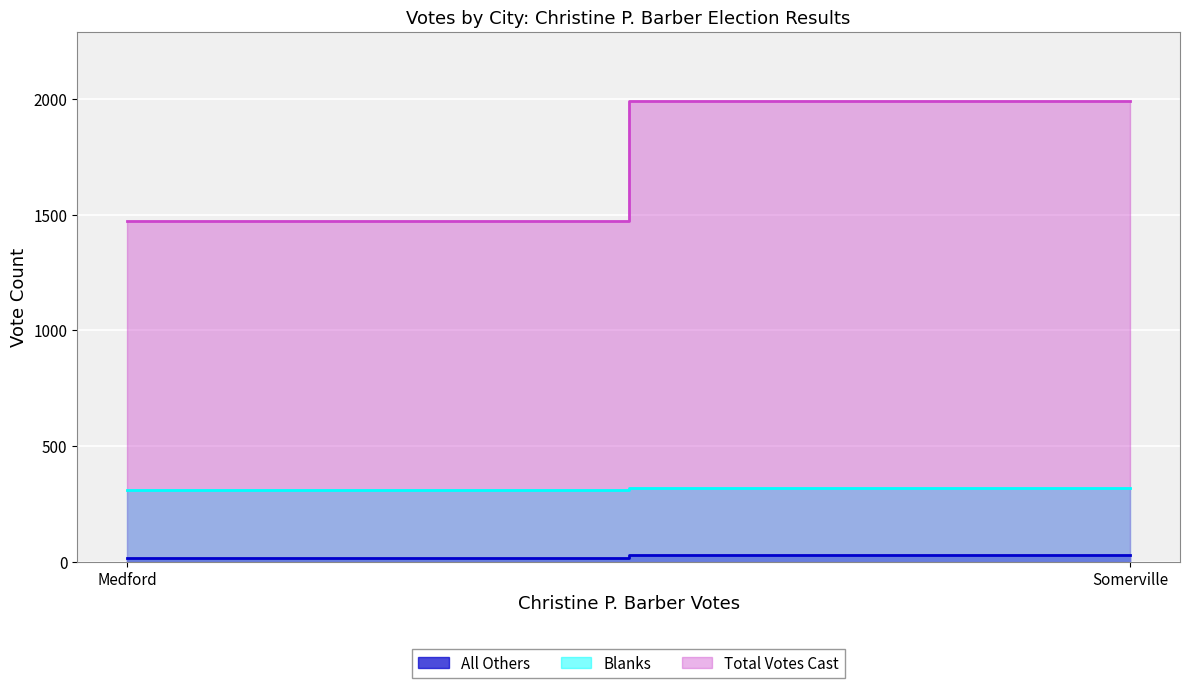

How many Total Votes Cast values are between 1473 and 1992?

2